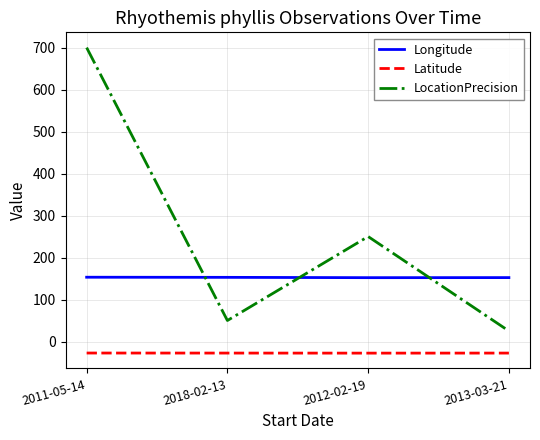

How many lines are shown in the chart?

3